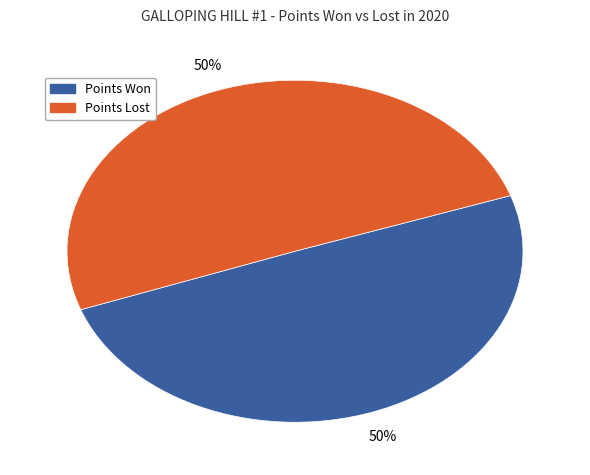

Approximately how many times larger is the value at Points Lost compared to Points Won?

1.0